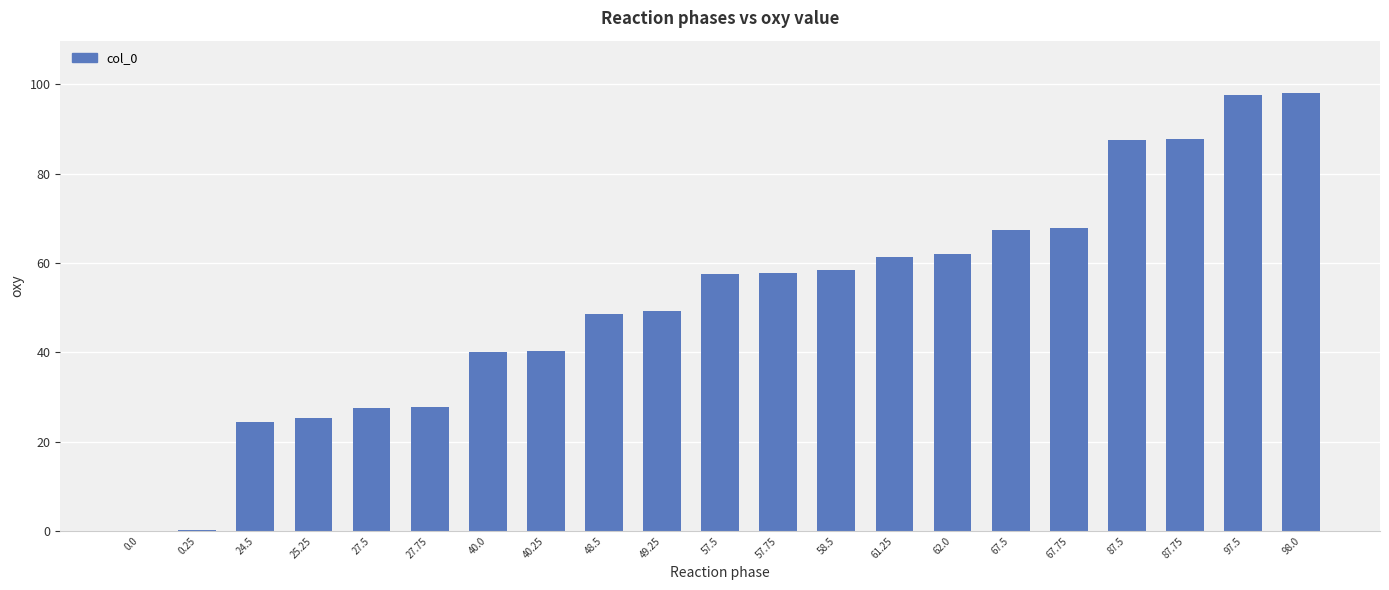

The value at 25.25 is 36.2. True or false?

False